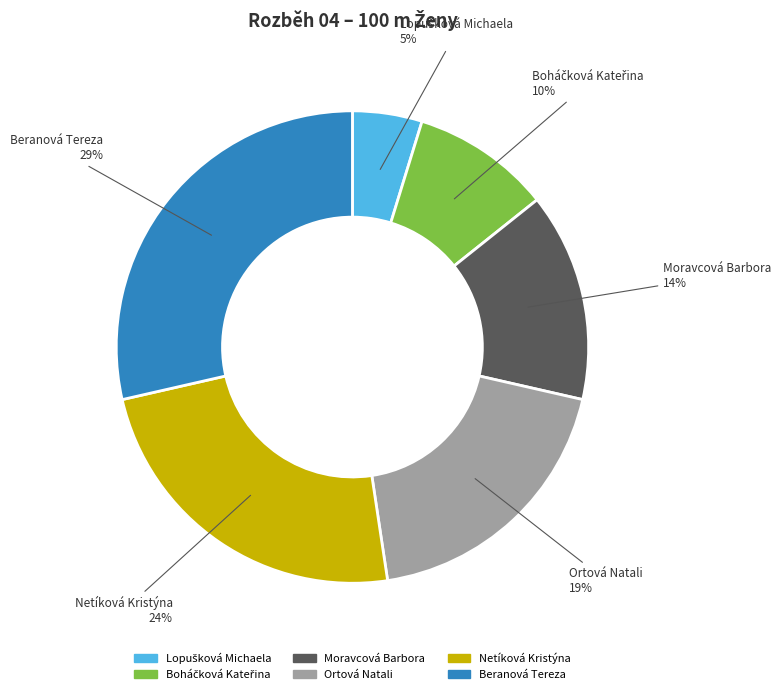

Which has a higher value, Moravcová Barbora or Ortová Natali?

Ortová Natali